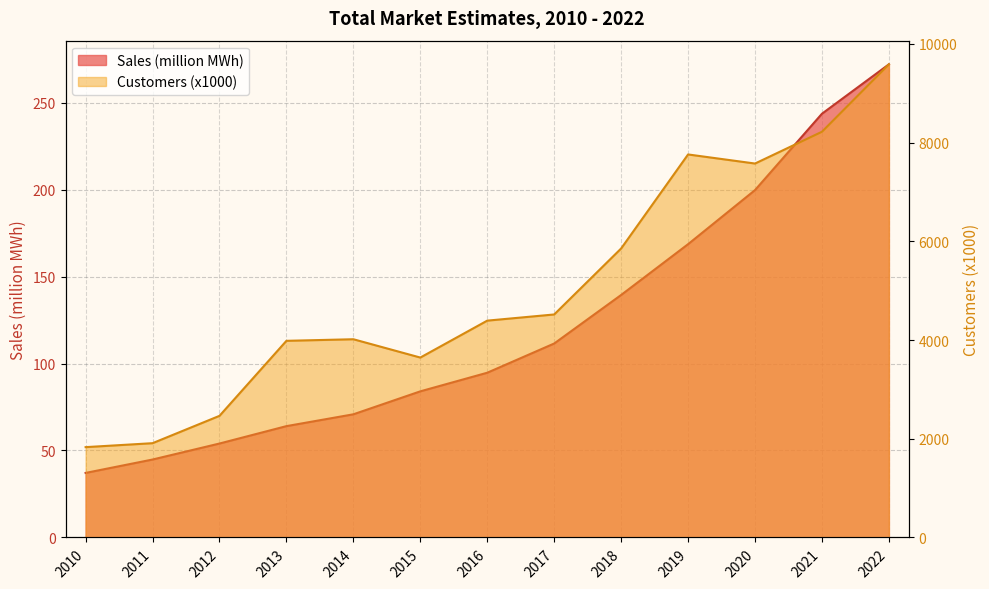

True or false: Sales (million MWh) and Customers (x1000) intersect in this chart.

False